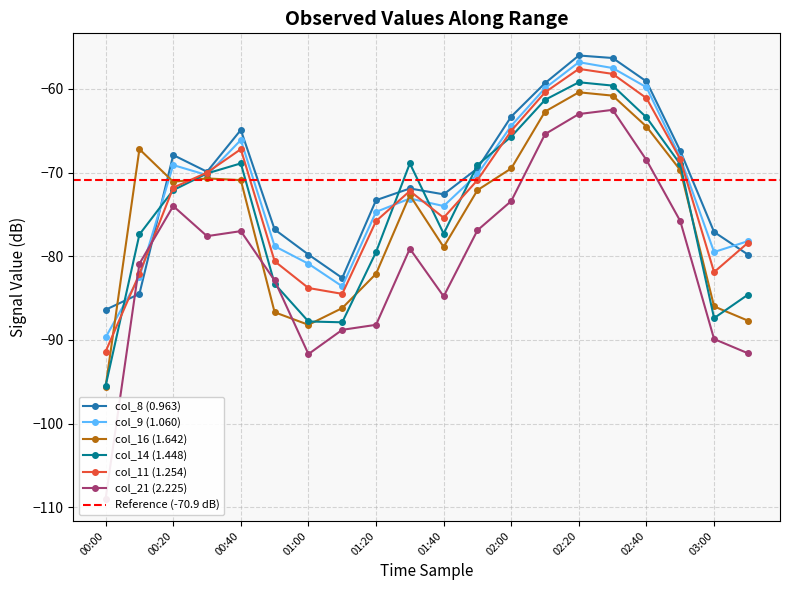

What is the highest value of the col_9 (1.060) series?

-56.8